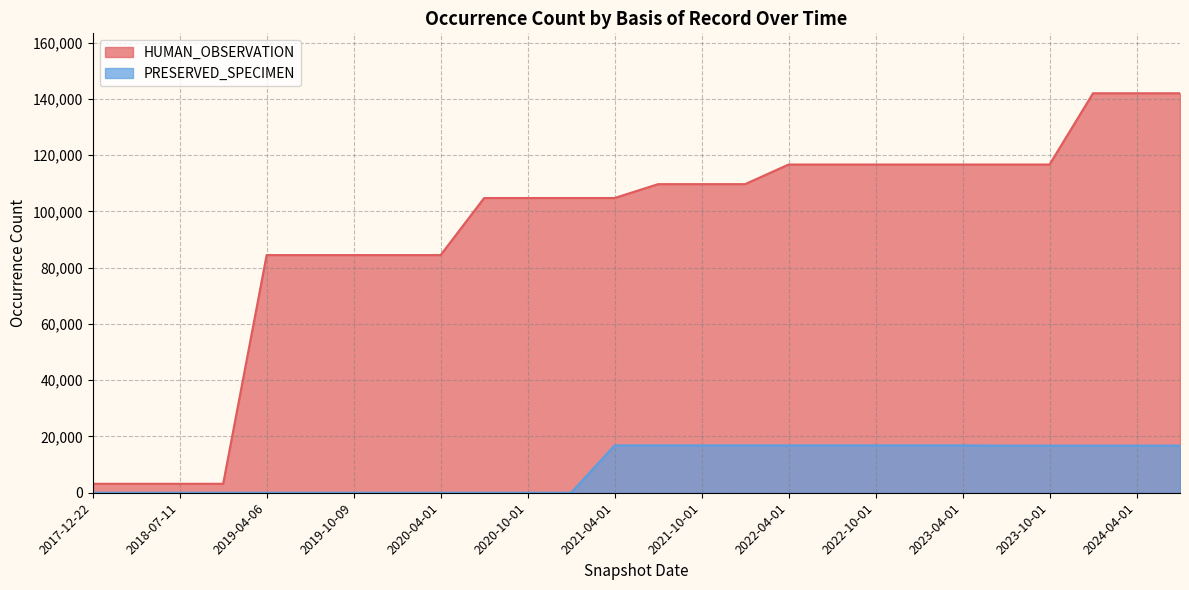

Between 2022-01-01 and 2021-07-01, which is larger?

2022-01-01